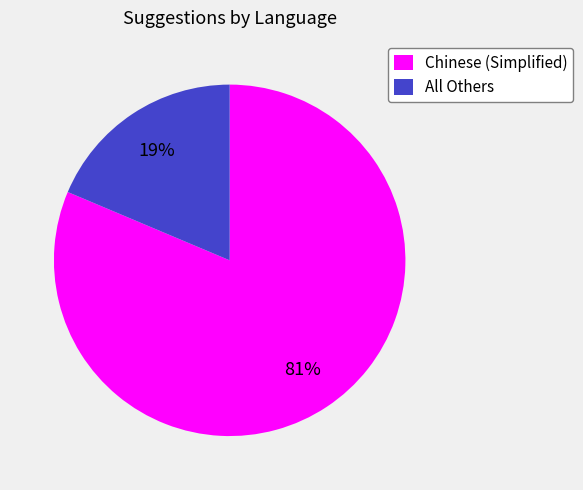

The Chinese (Simplified) slice represents 81% of the pie. True or false?

True